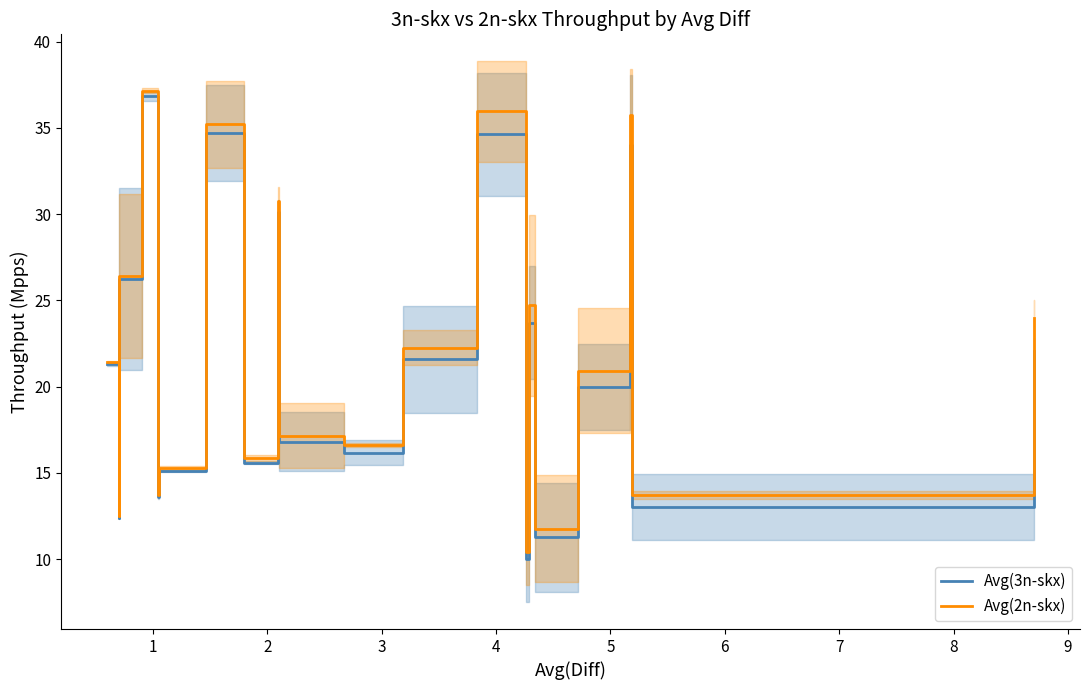

At which category does Avg(2n-skx) reach its first local peak?

3